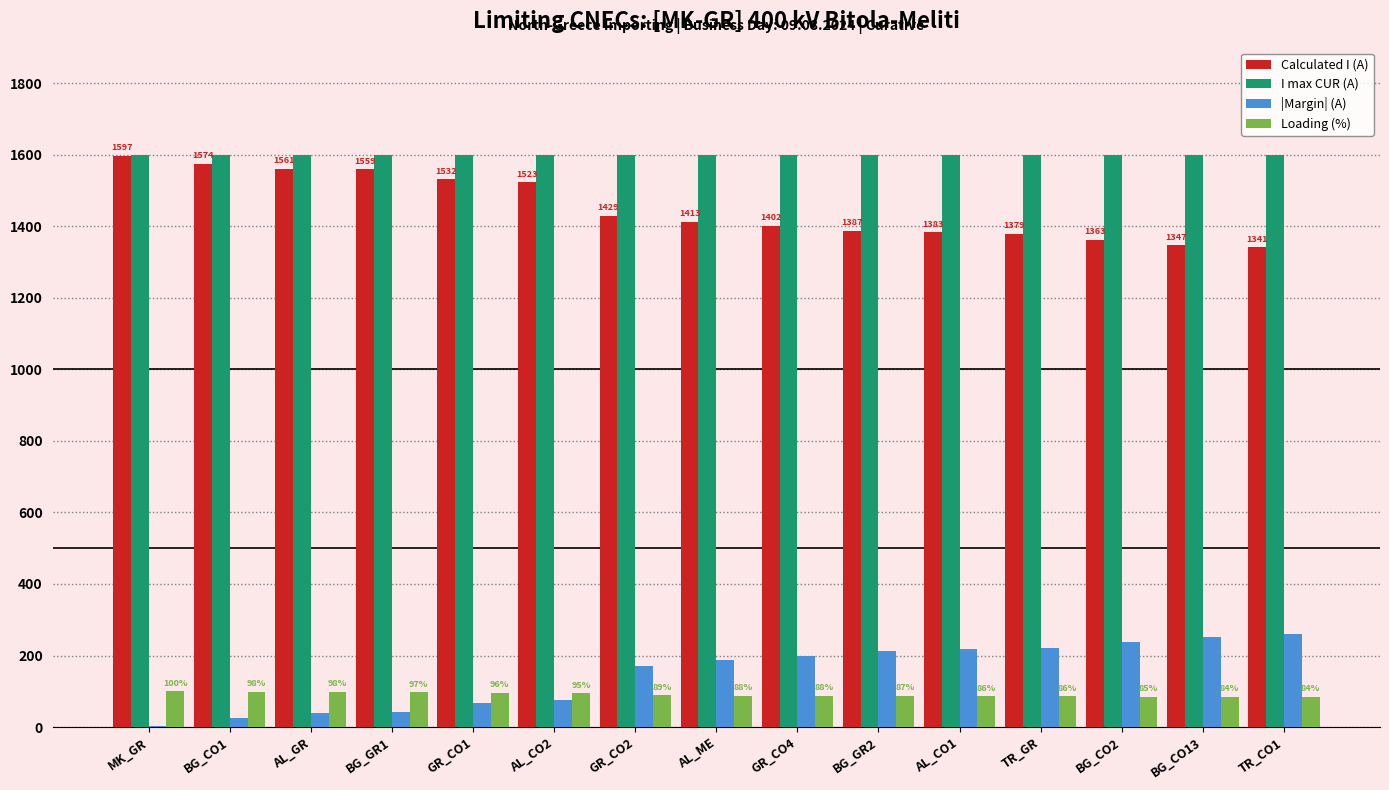

Is it true that Loading (%) equals 95 at AL_CO2?

True